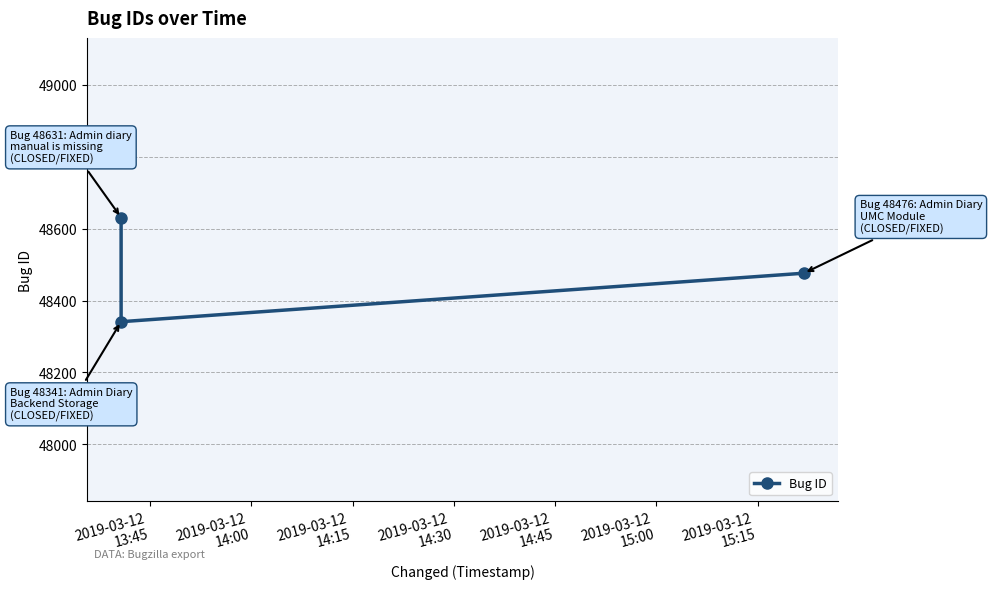

What is the value of the 1st point from the left?

48631